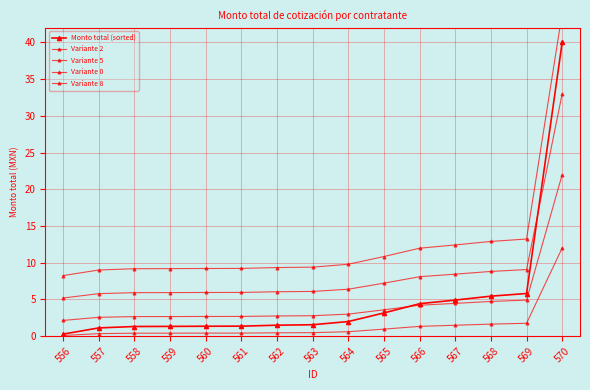

What is the difference between the highest and lowest values at 562?

8.9